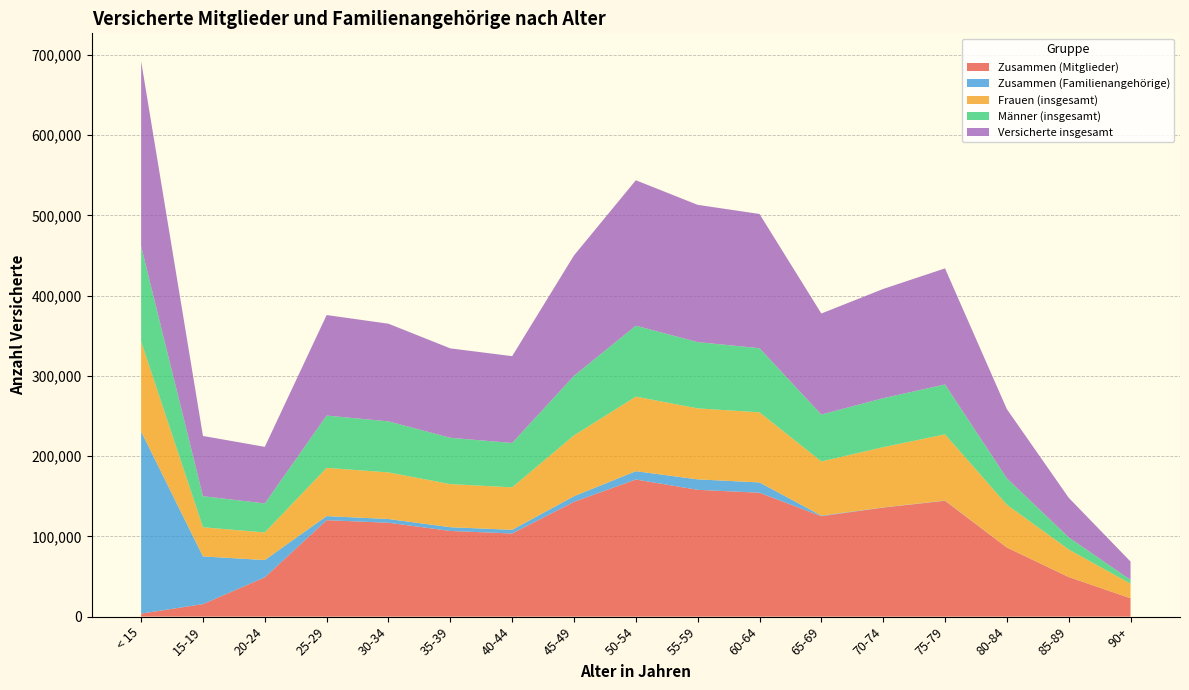

Reading left to right, list all the values displayed in this chart.

Zusammen (Mitglieder): 3747	15628	48978	120174	116981	106778	103592	143030	170858	158027	154377	125155	135899	144356	86112	49351	22873
Zusammen (Familienangehörige): 226997	59419	21549	5099	4685	4651	4600	7004	10400	13015	12874	758	202	301	92	47	9
Frauen (insgesamt): 112017	36340	34351	60095	58055	53701	52928	75789	92878	88474	87328	67477	75031	82480	53267	34326	18189
Männer (insgesamt): 118727	38707	36176	65178	63611	57728	55264	74245	88380	82568	79923	58436	61070	62177	32937	15072	4693
Versicherte insgesamt: 230744	75047	70527	125273	121666	111429	108192	150034	181258	171042	167251	125913	136101	144657	86204	49398	22882